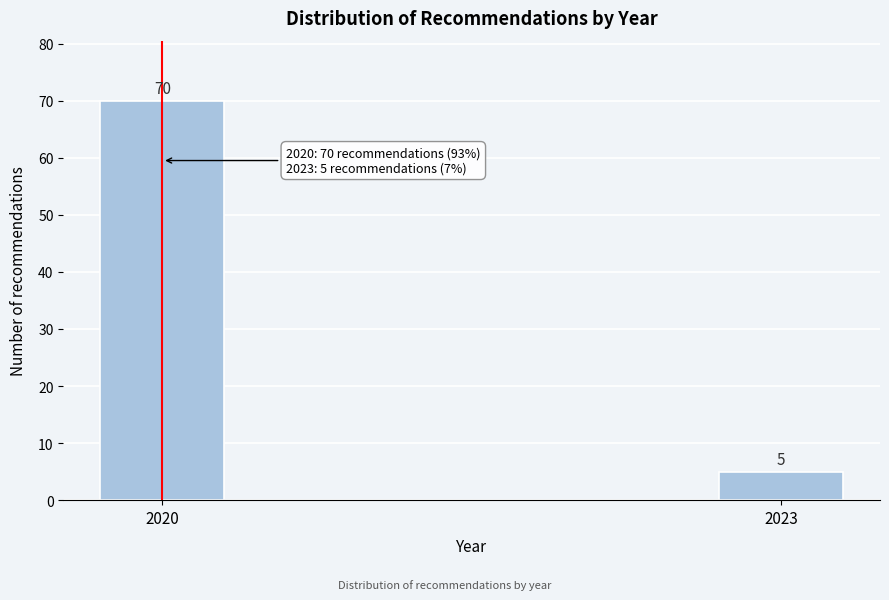

Reading left to right, extract all data points from this chart.

2020=70	2023=5